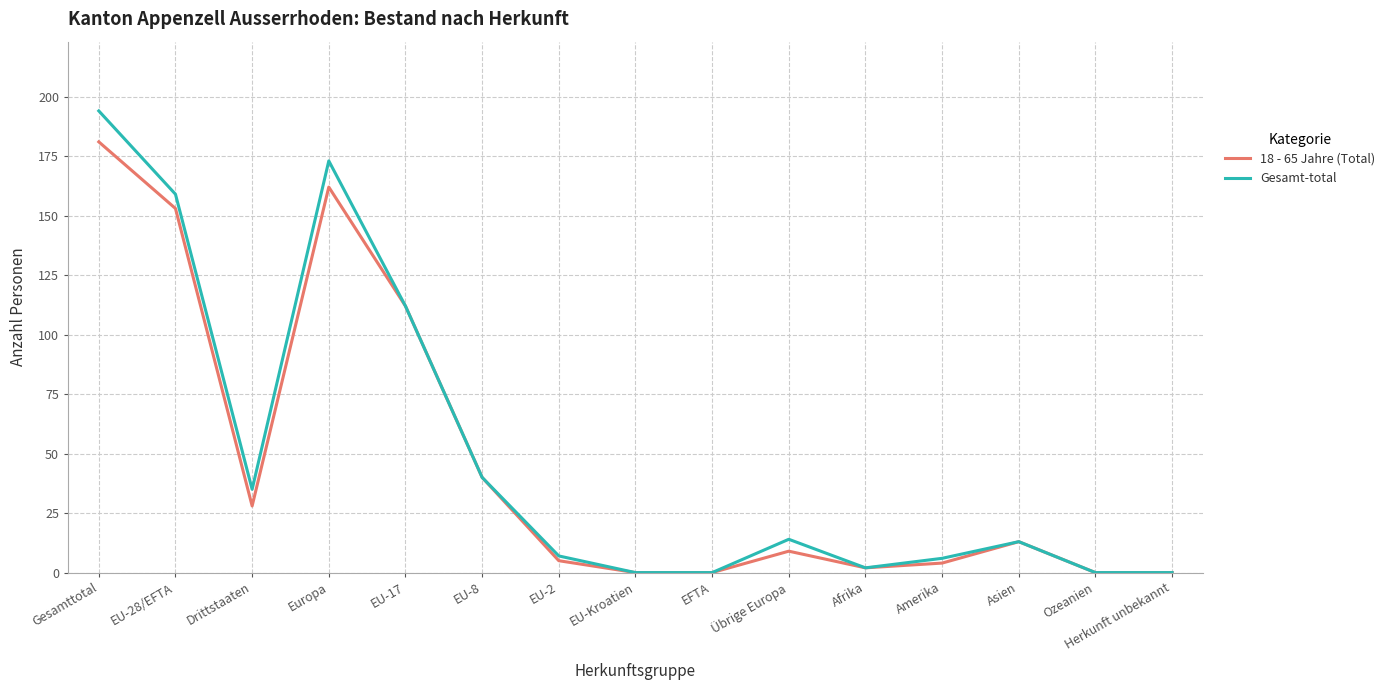

What position from the left is EFTA?

9